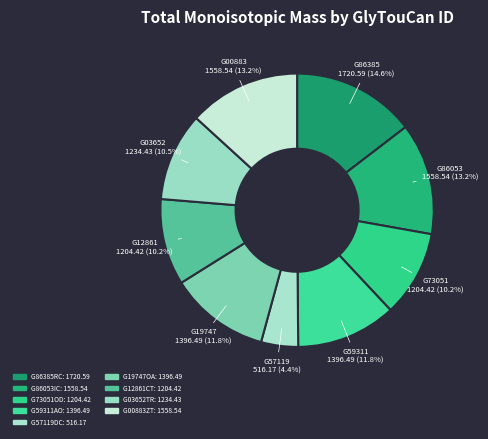

How many segments does this pie chart have?

9